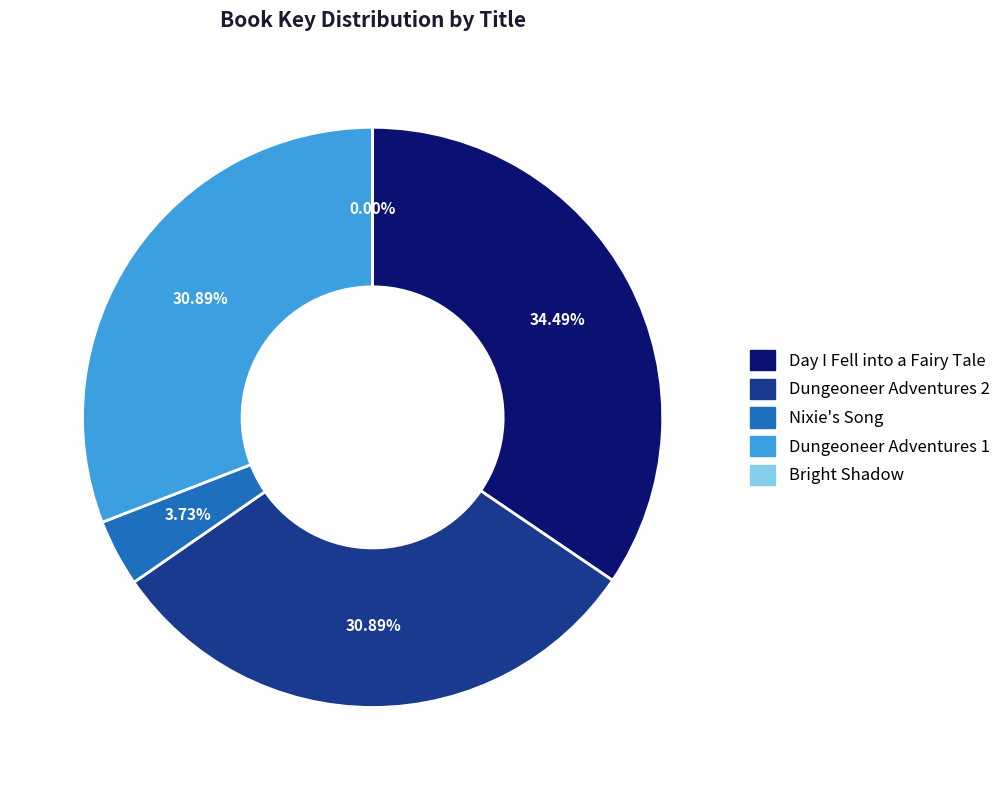

What percentage is NOT represented by Day I Fell into a Fairy Tale?

65.5%